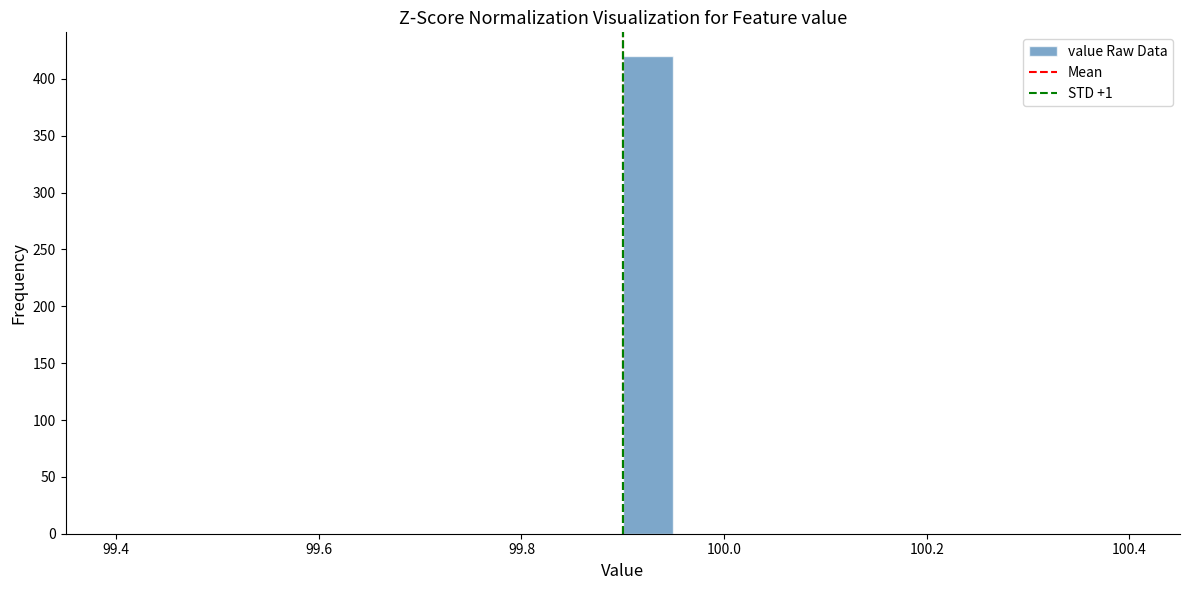

Read against the x-axis, roughly where is the centre of the tallest bar?

99.92